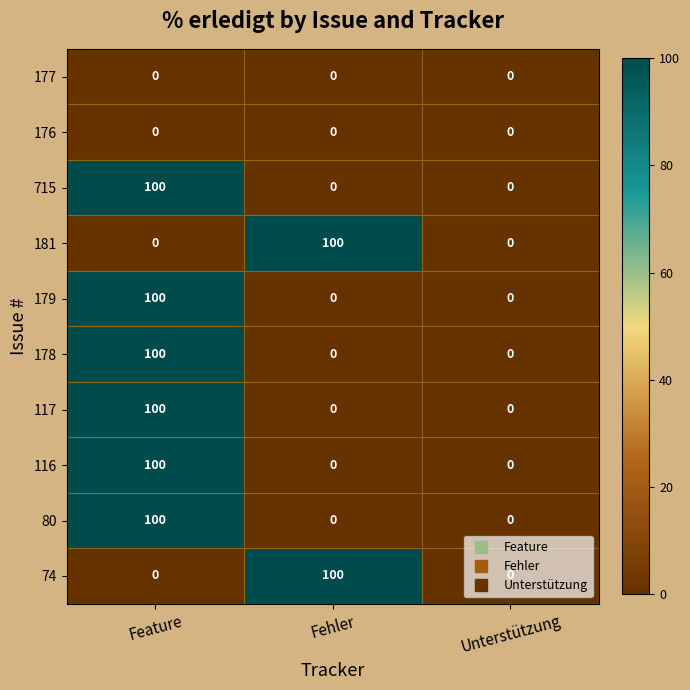

The value of 179 at Feature is 63. True or false?

False